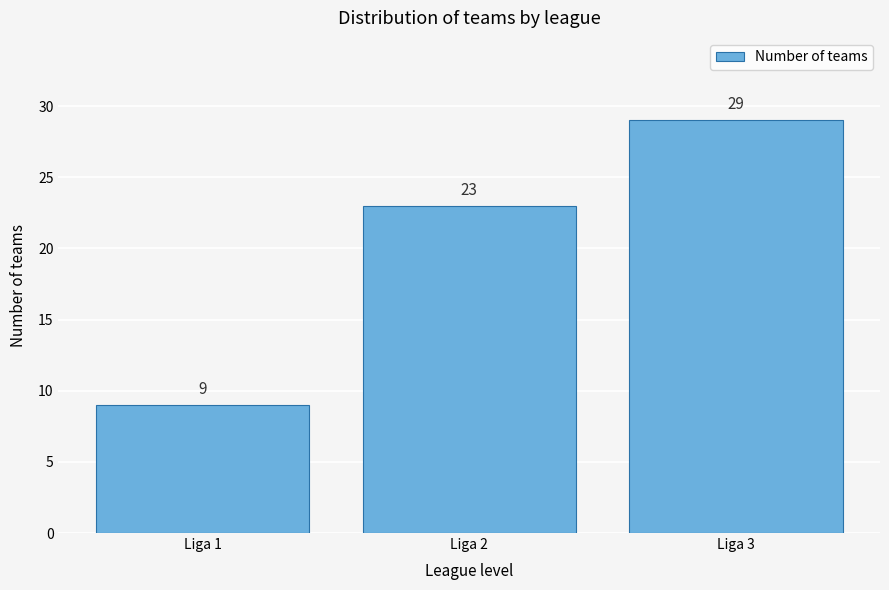

Reading left to right, transcribe all the data shown in this chart.

9	23	29